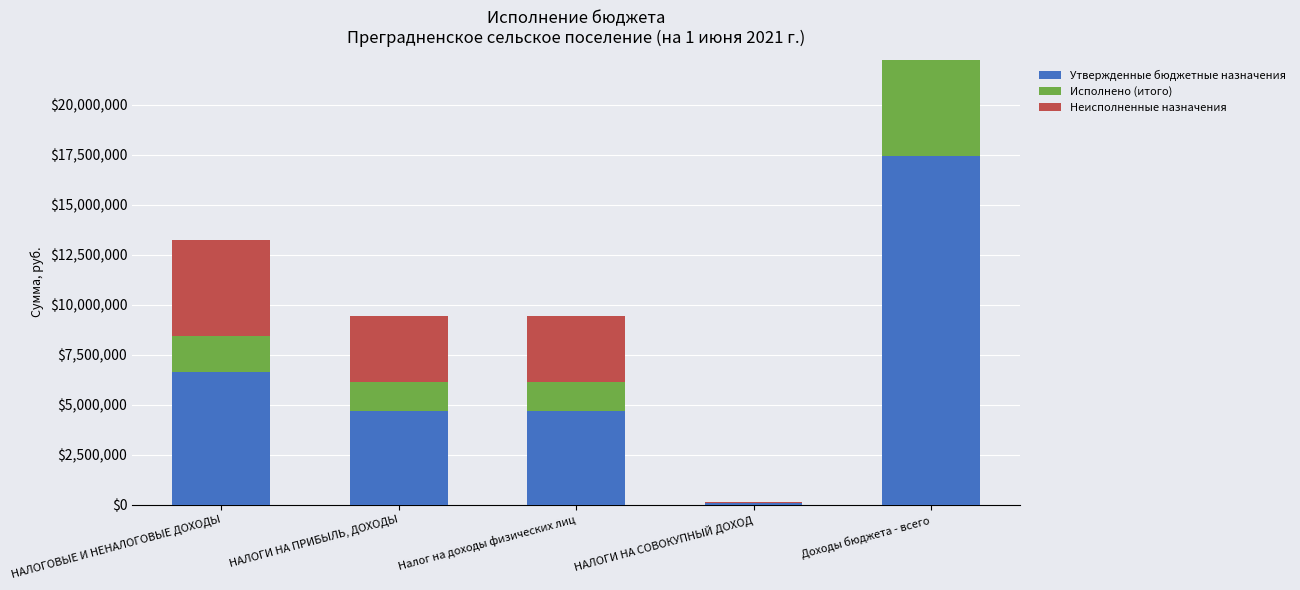

Are the bars horizontal?

No